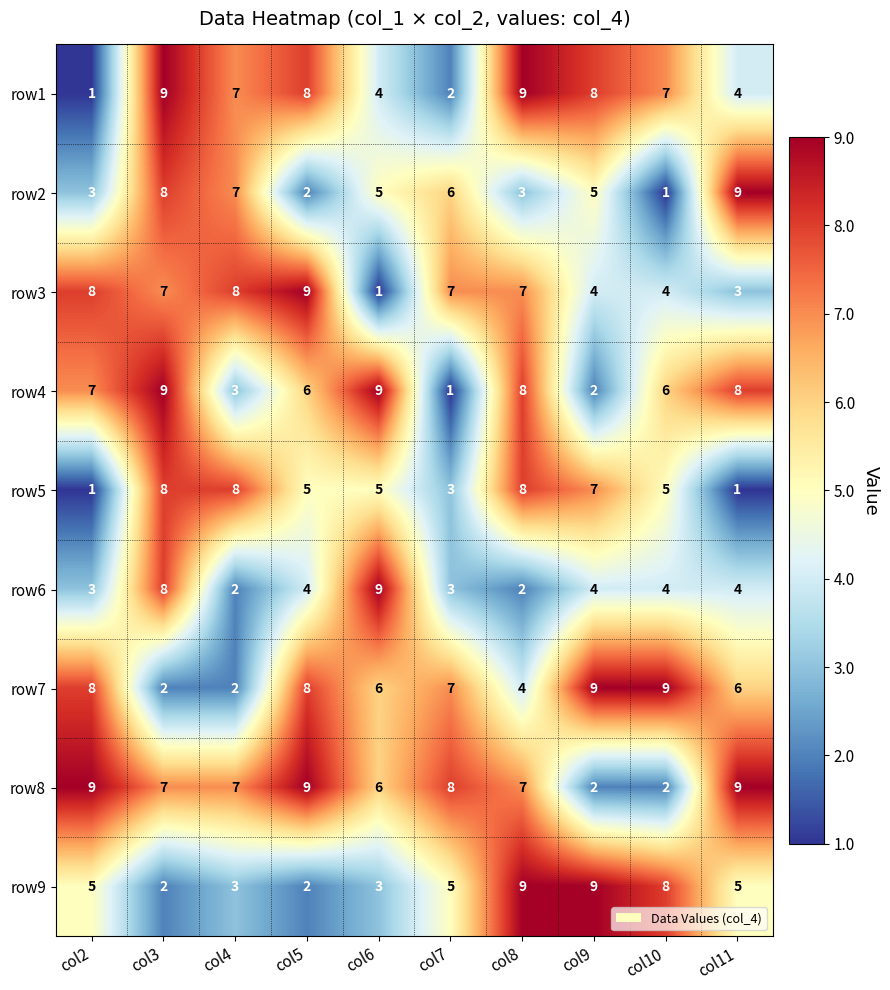

What is the sum of all row3 values?

58